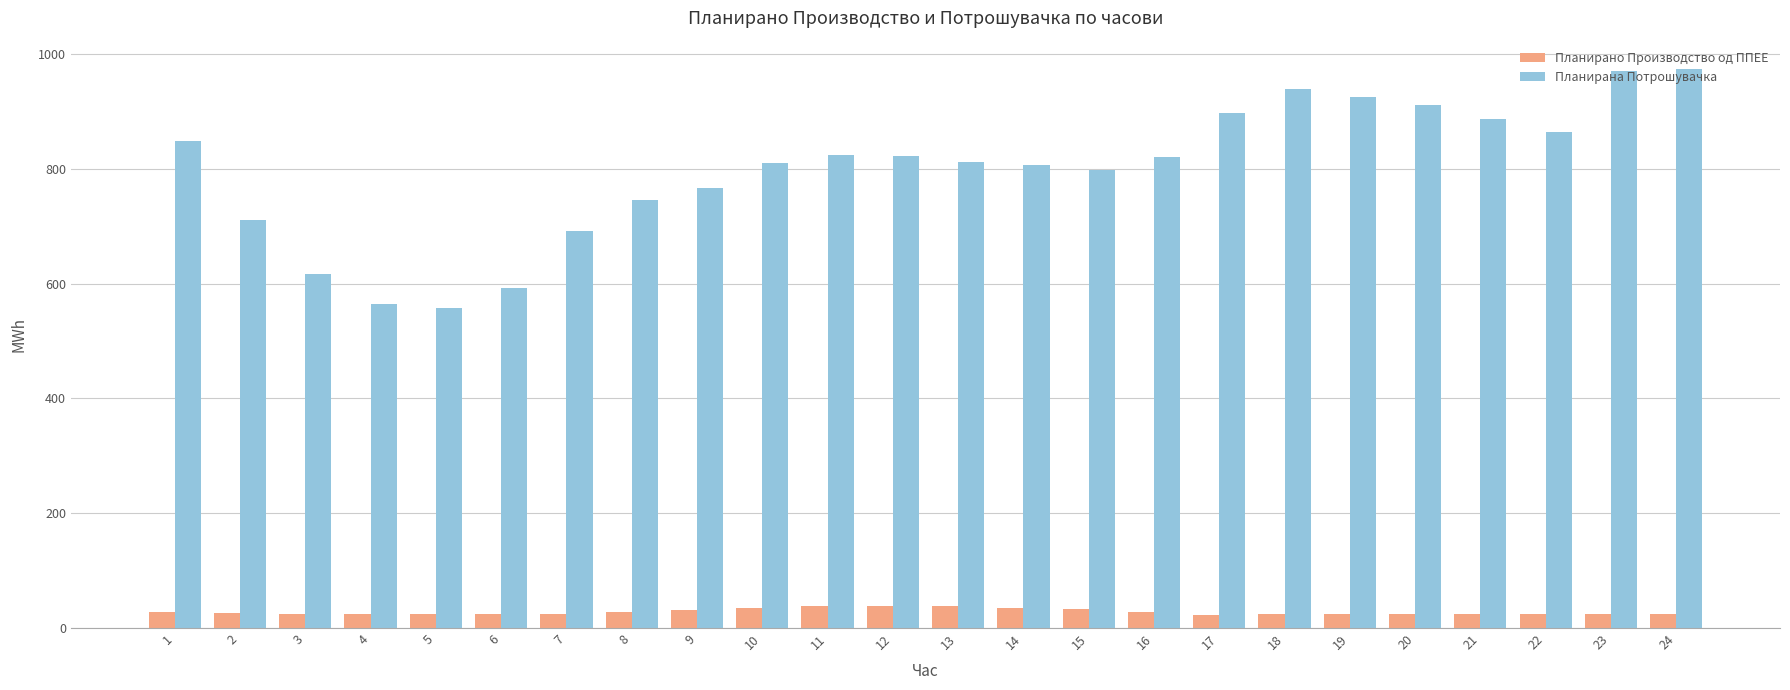

What is the sum of the Планирана Потрошувачка values at 19 and 13?

1736.8